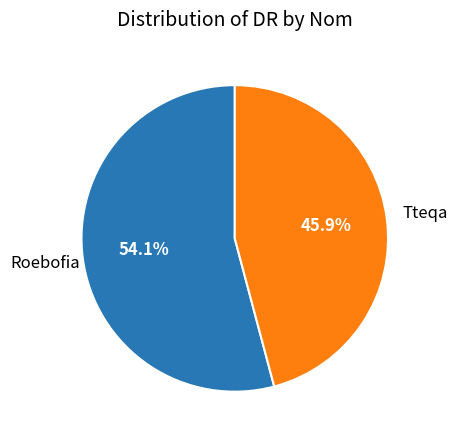

Which has a higher value, Roebofia or Tteqa?

Roebofia